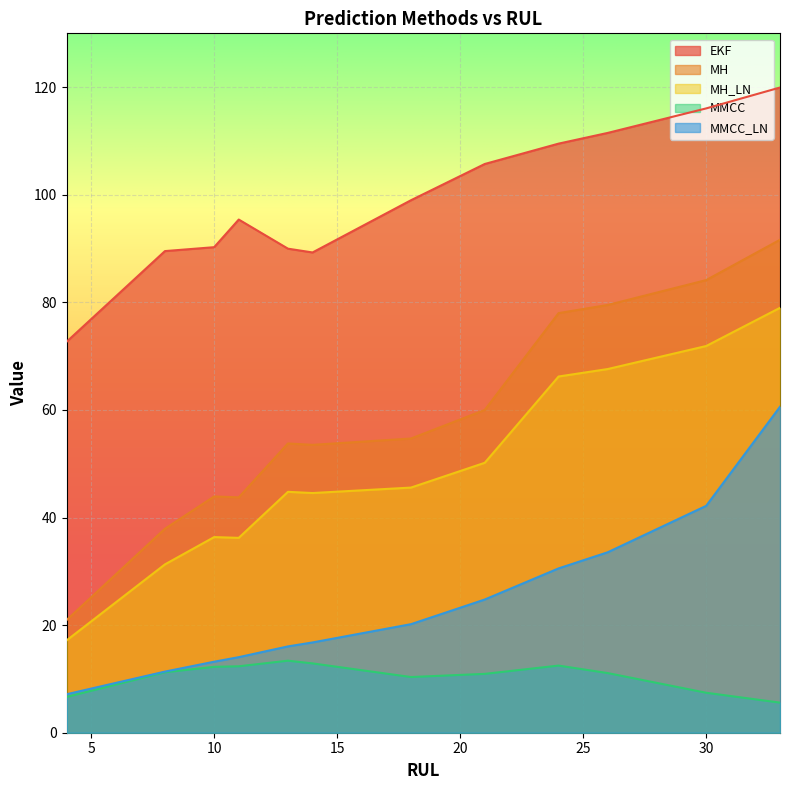

Is the value of MMCC at 26 greater than the value of MH at 18?

No